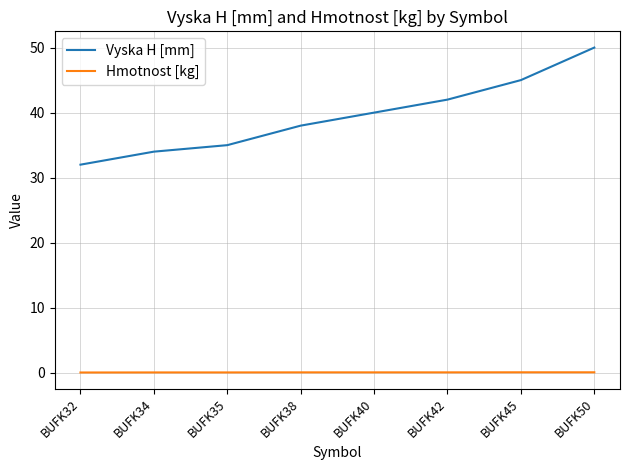

Reading left to right, transcribe all the data shown in this chart.

Vyska H [mm]: BUFK32=32.0	BUFK34=34.0	BUFK35=35.0	BUFK38=38.0	BUFK40=40.0	BUFK42=42.0	BUFK45=45.0	BUFK50=50.0
Hmotnost [kg]: BUFK32=0.1	BUFK34=0.1	BUFK35=0.1	BUFK38=0.1	BUFK40=0.1	BUFK42=0.1	BUFK45=0.1	BUFK50=0.1